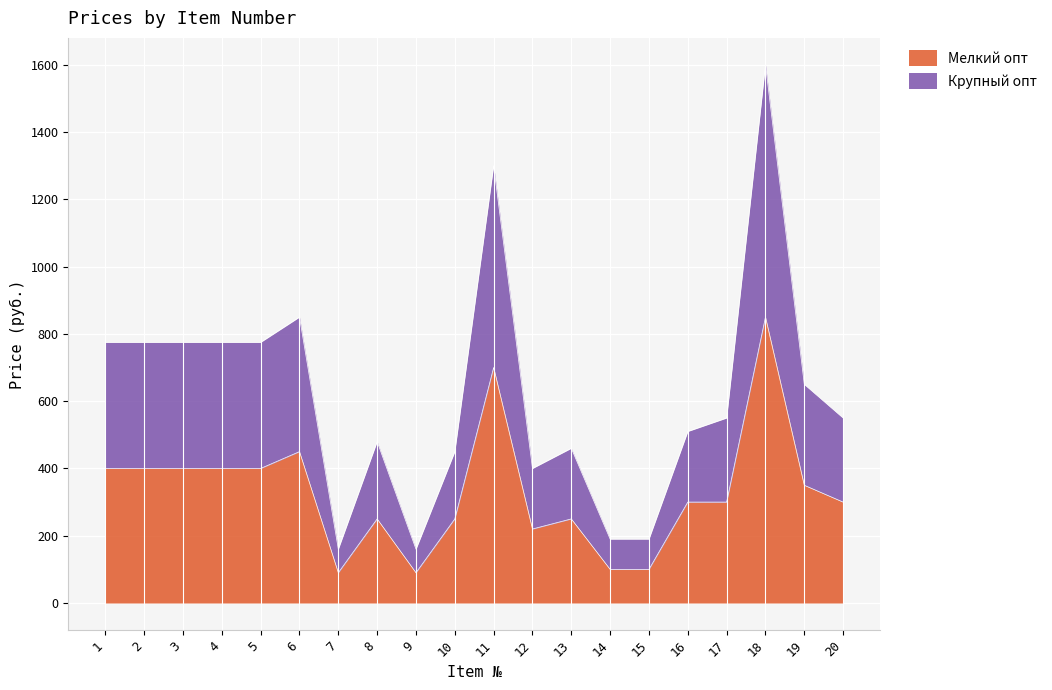

True or false: Мелкий опт and Крупный опт intersect in this chart.

False